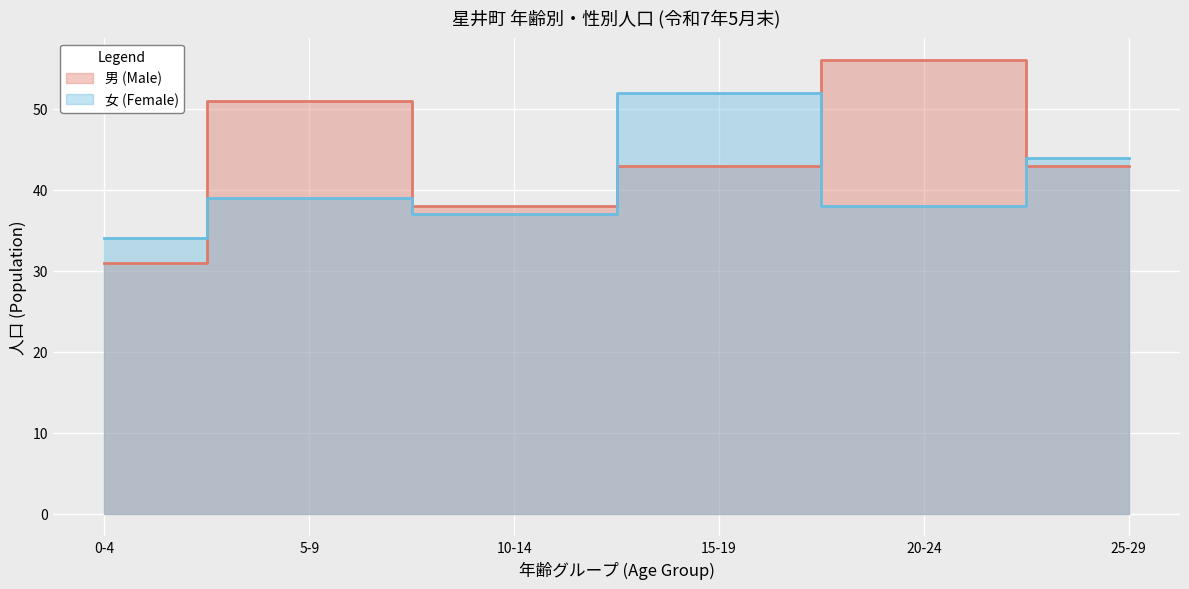

In 女 (Female), how many points are higher than both neighbors (excluding endpoints)?

2